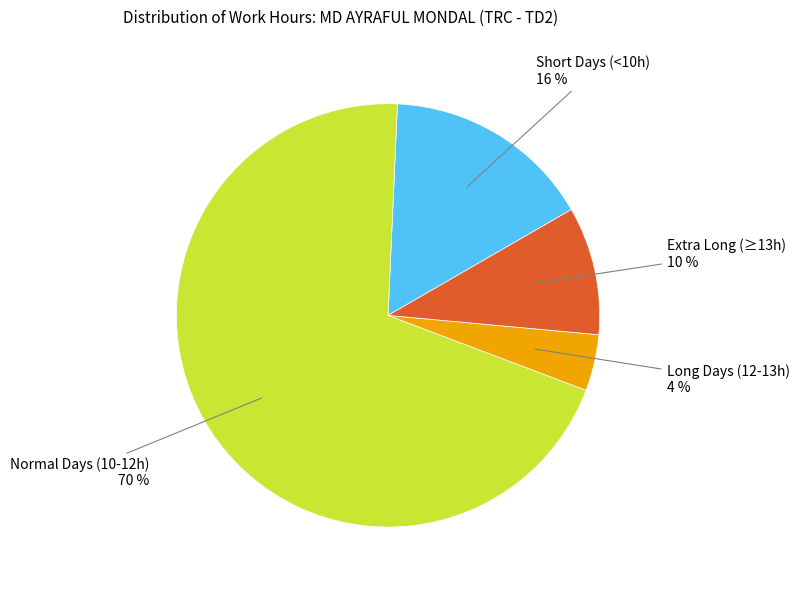

Which has a higher value, Extra Long (≥13h) or Long Days (12-13h)?

Extra Long (≥13h)